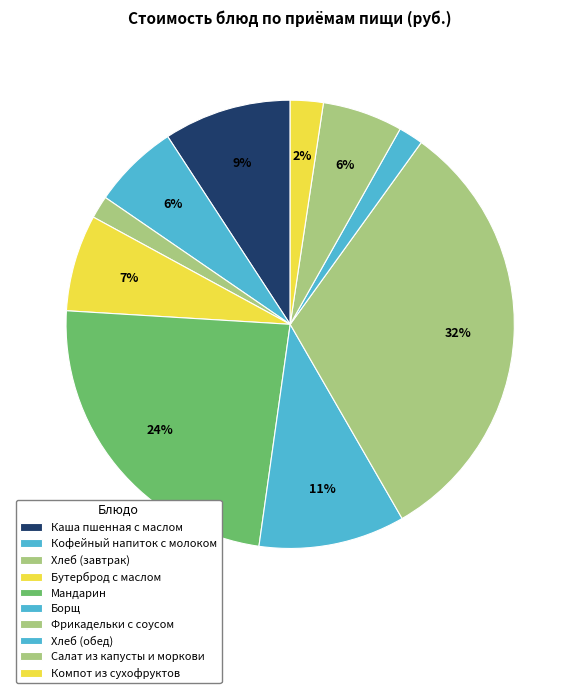

What is the largest slice in the pie chart?

Фрикадельки с соусом